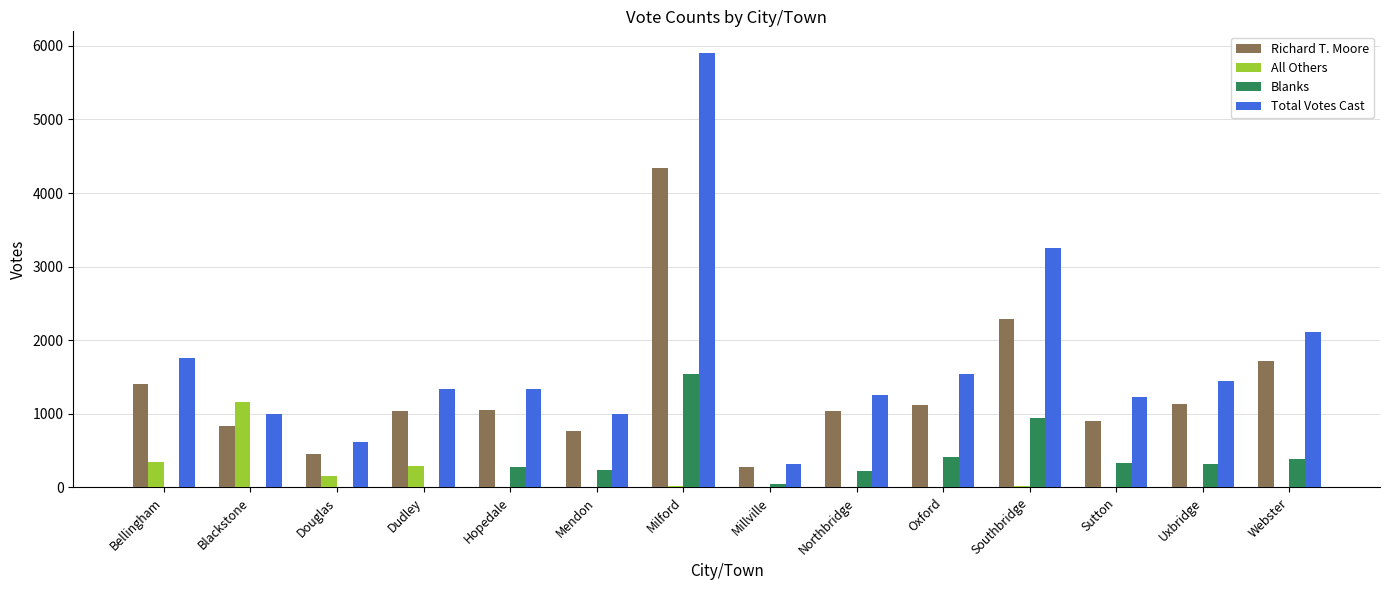

What is the total value across all series at Bellingham?

3510